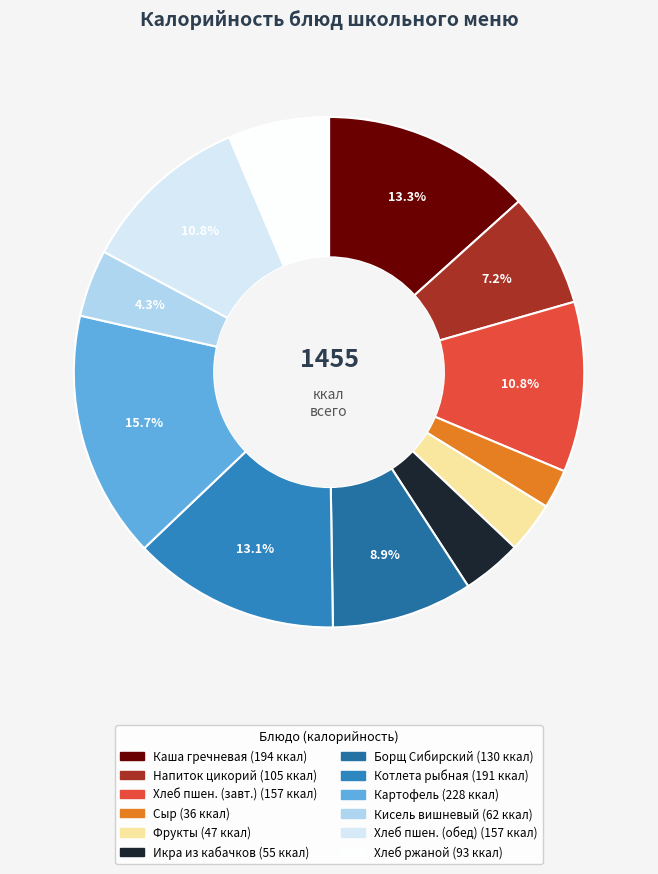

How many slices are in this pie chart?

12